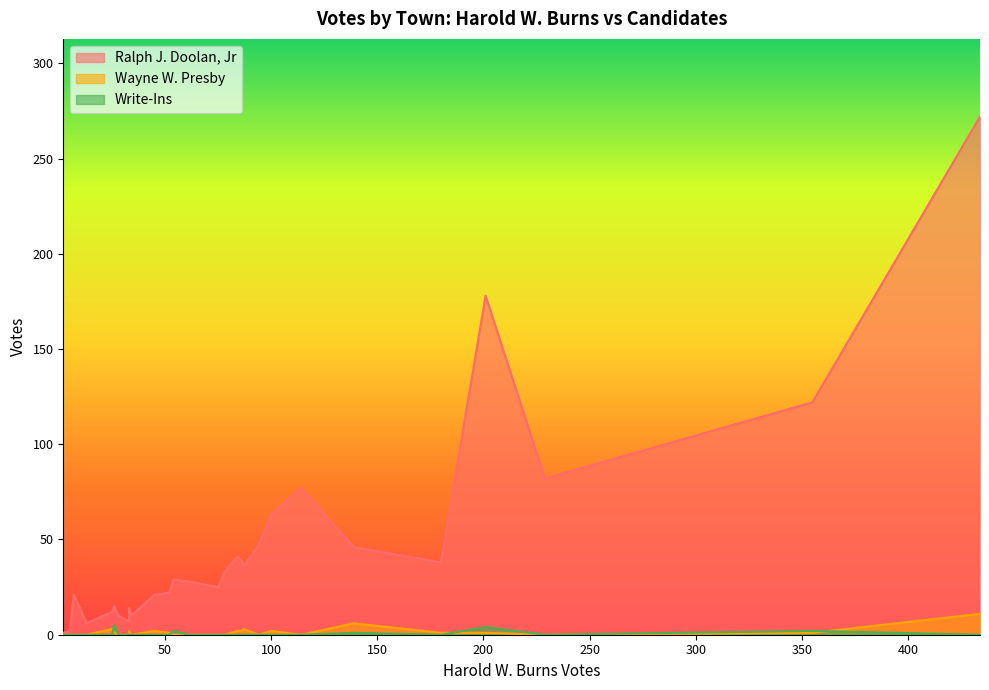

How many intersections are there between Write-Ins and Wayne W. Presby?

4